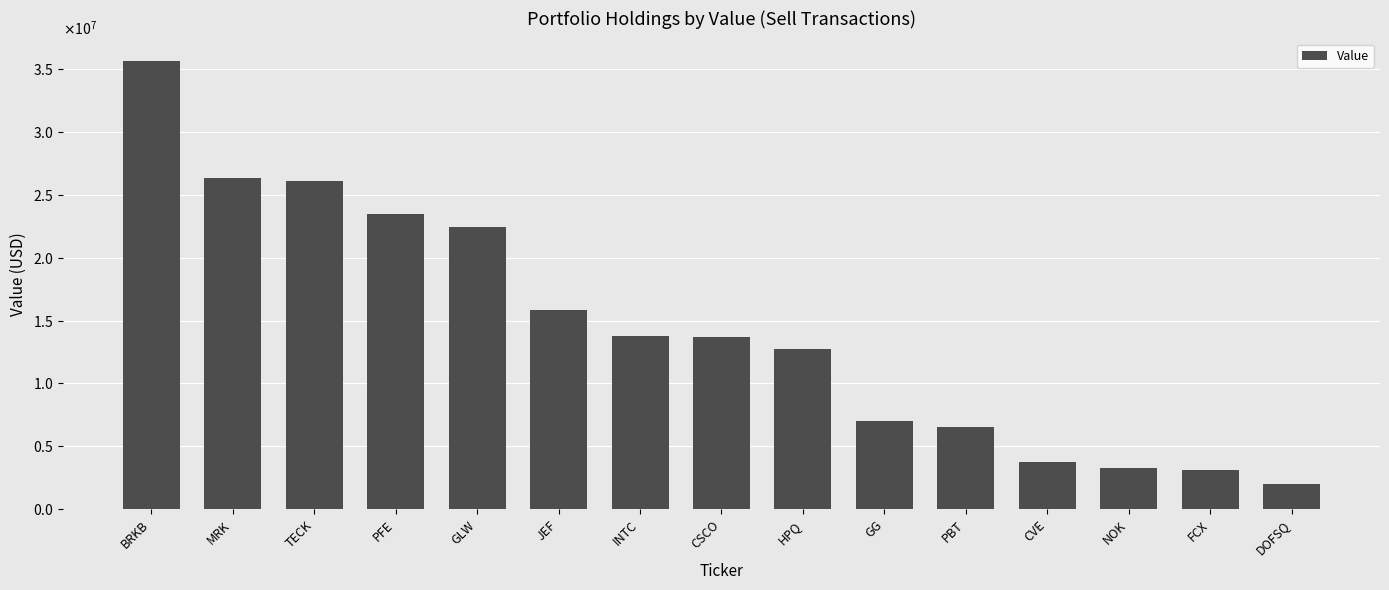

What is the label of the 2nd bar from the right?

FCX